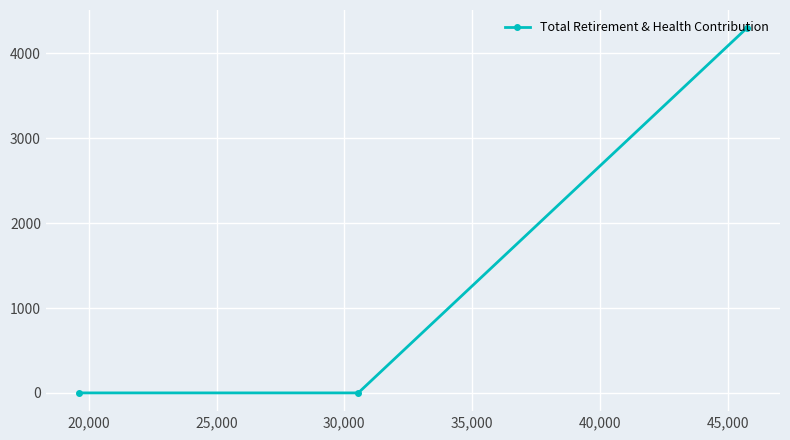

What is the greatest value displayed?

4296